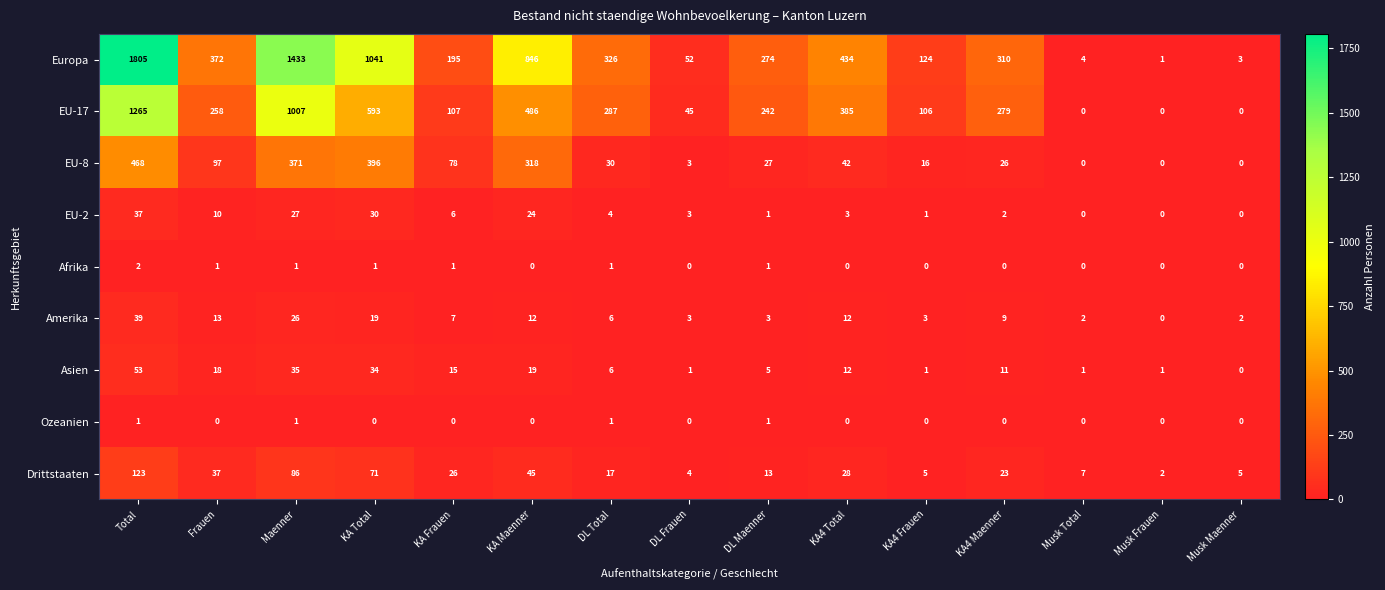

Rank the series by their maximum value, from highest to lowest.

Europa, EU-17, EU-8, Drittstaaten, Asien, Amerika, EU-2, Afrika, Ozeanien